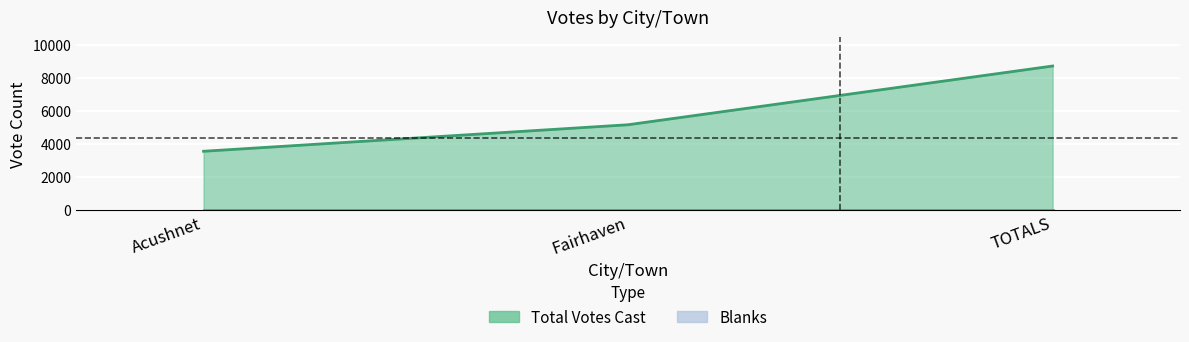

How many categories are shown in the chart?

3